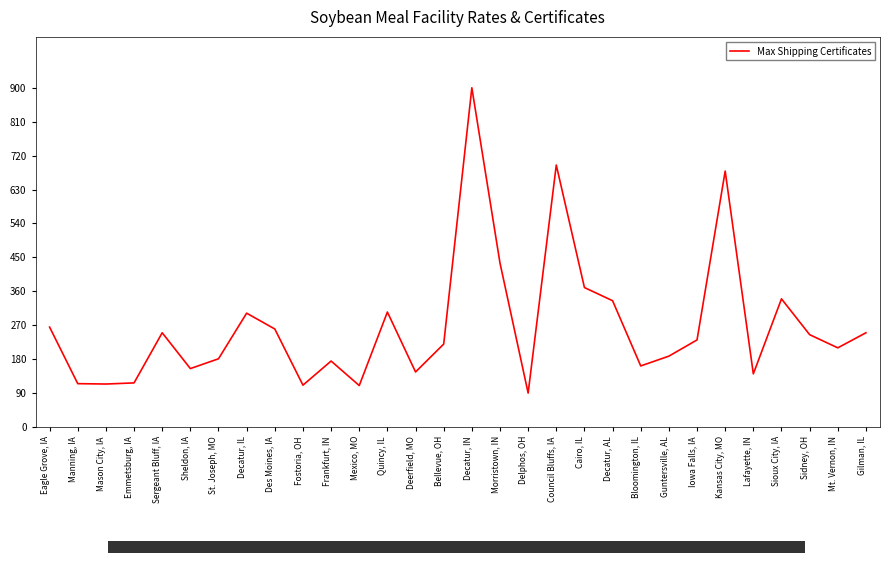

What is the approximate value at Decatur, IL, to the nearest 50?

300